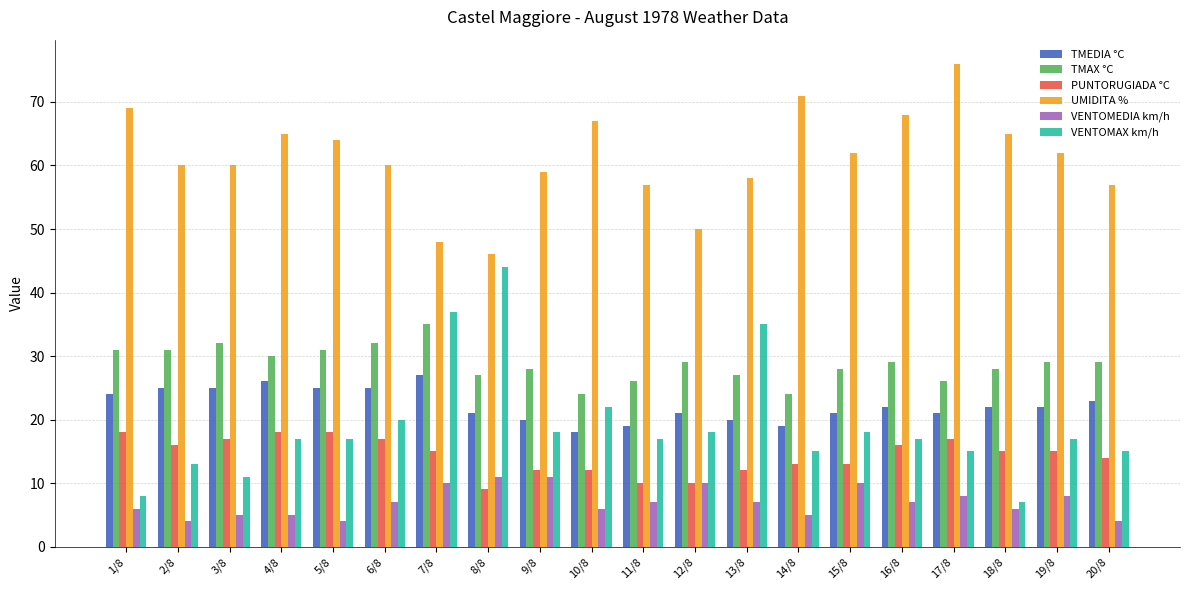

What is the total value across all series at 9/8?

148